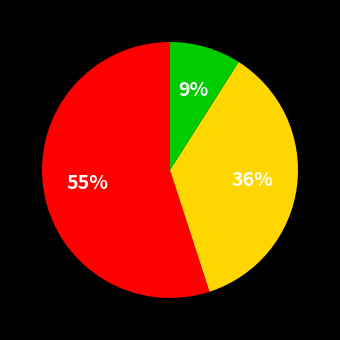

Is there a majority slice in this chart?

Yes